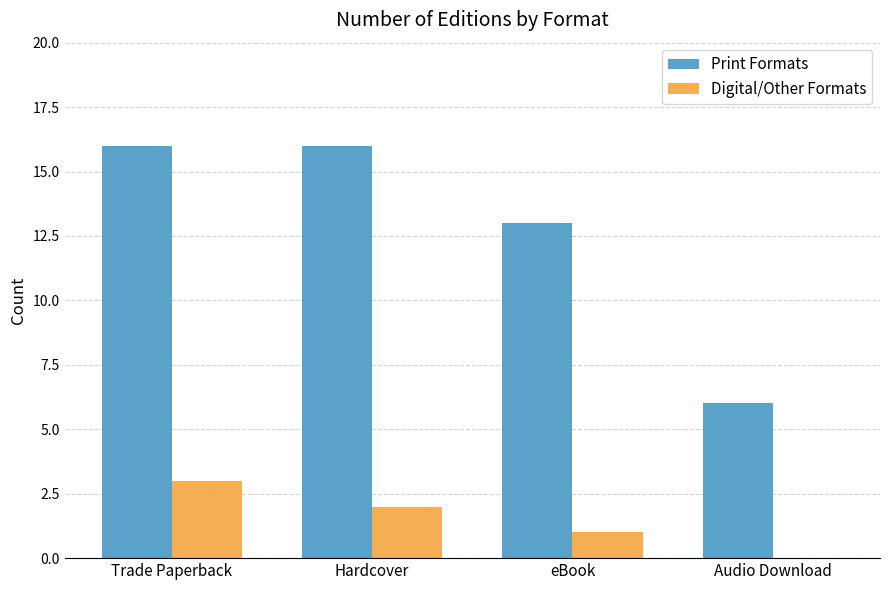

Is the value of Digital/Other Formats at Hardcover greater than the value of Print Formats at Trade Paperback?

No